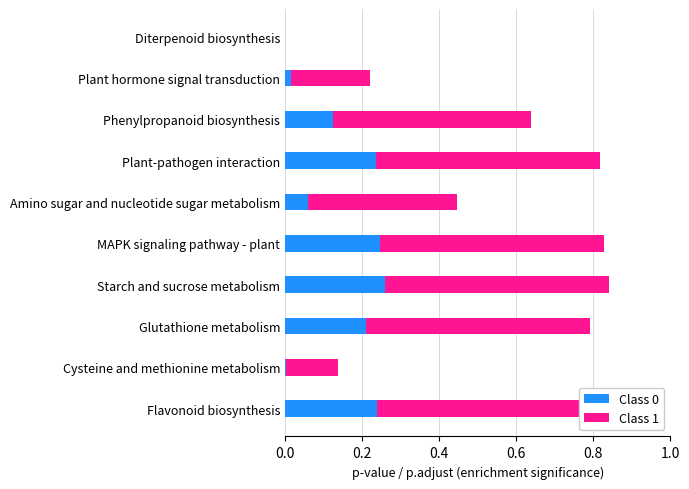

At 6, list the series in order from largest to smallest.

Class 1, Class 0